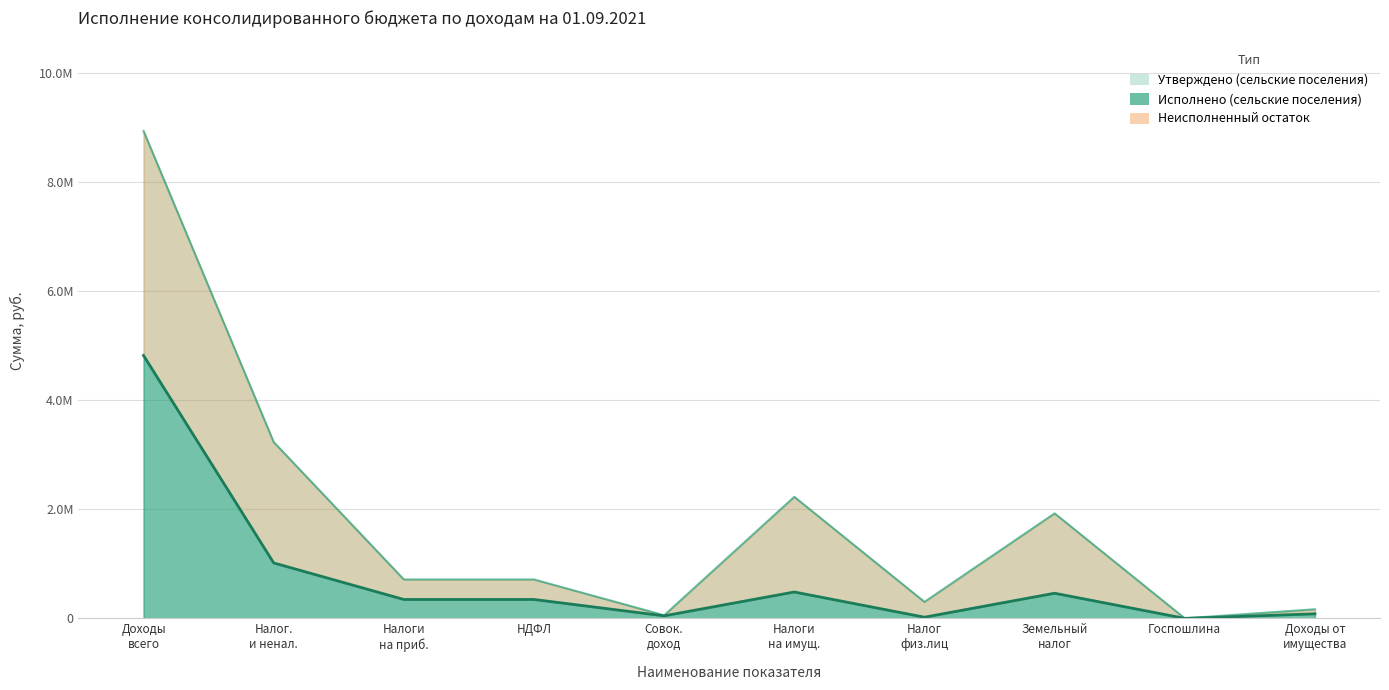

Reading left to right, list all the values displayed in this chart.

Утверждено (сельские поселения): 8930600.0	3231000.0	713900.0	713900.0	58000.0	2227800.0	303300.0	1924500.0	2100.0	168200.0
Исполнено (сельские поселения): 4817422.3	1016960.9	347640.9	347640.9	47809.2	484582.2	22843.0	461739.2	1400.0	84595.4